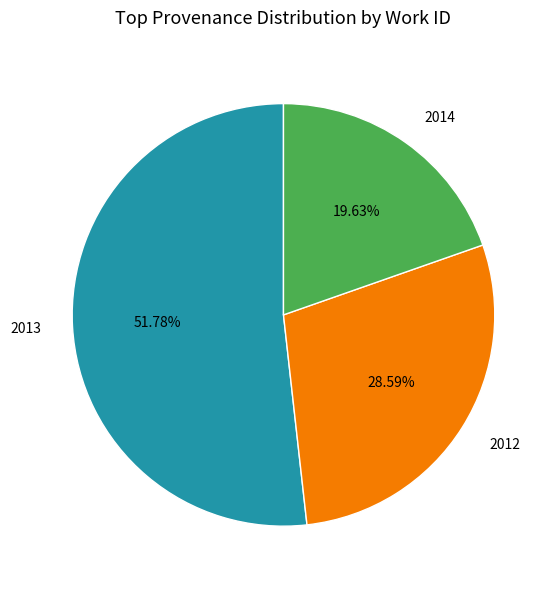

Which slice is the smallest?

2014